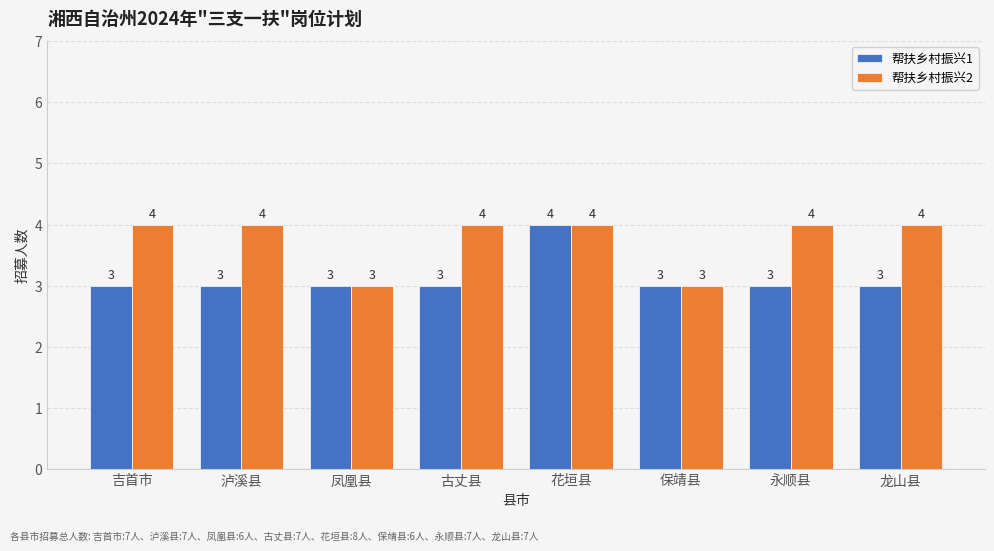

What is the value of the 帮扶乡村振兴1 bar at the 5th from the left?

4